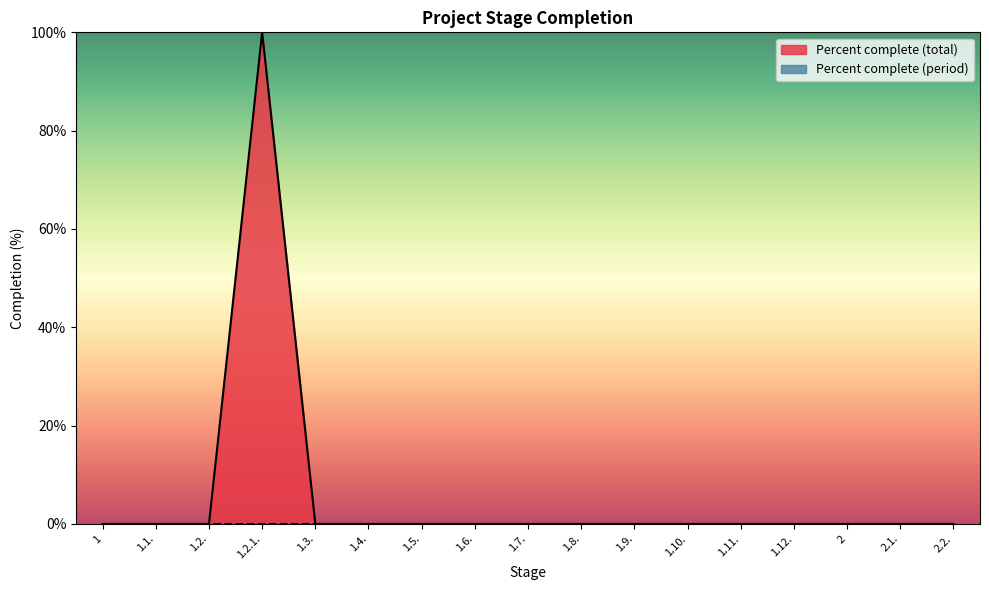

What is the change in value from 1.2.1. to 1.9.?

-100